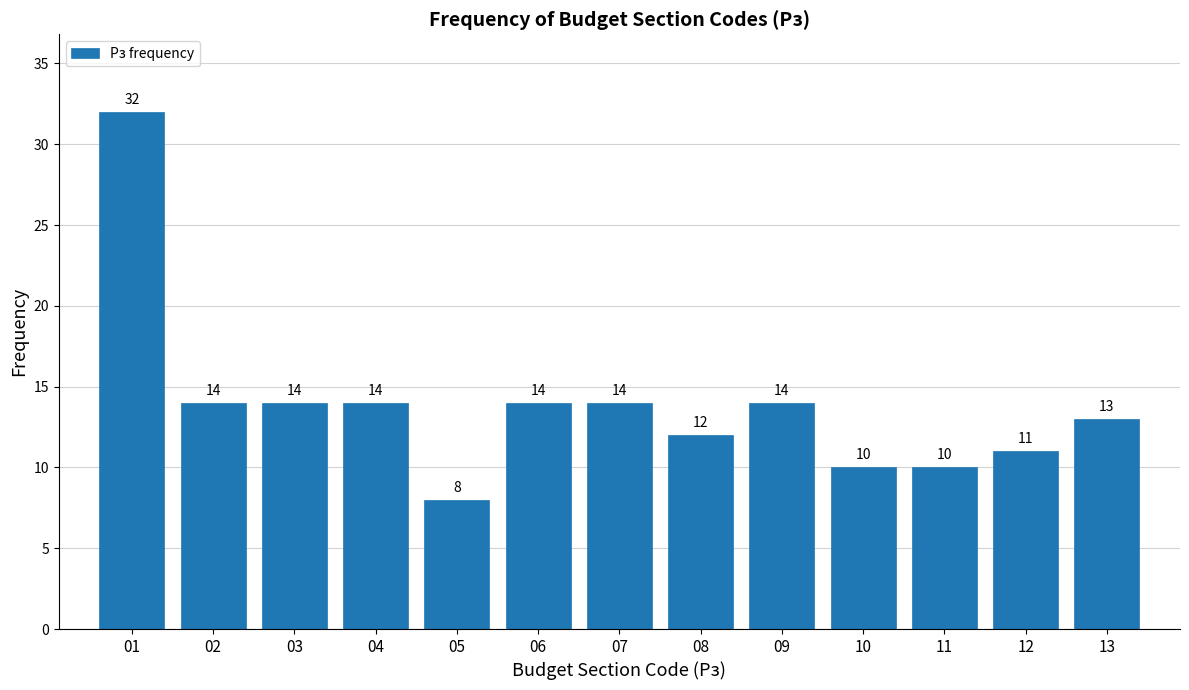

What is the height of the bar covering 8.5 to 9.5 on the x-axis?

14